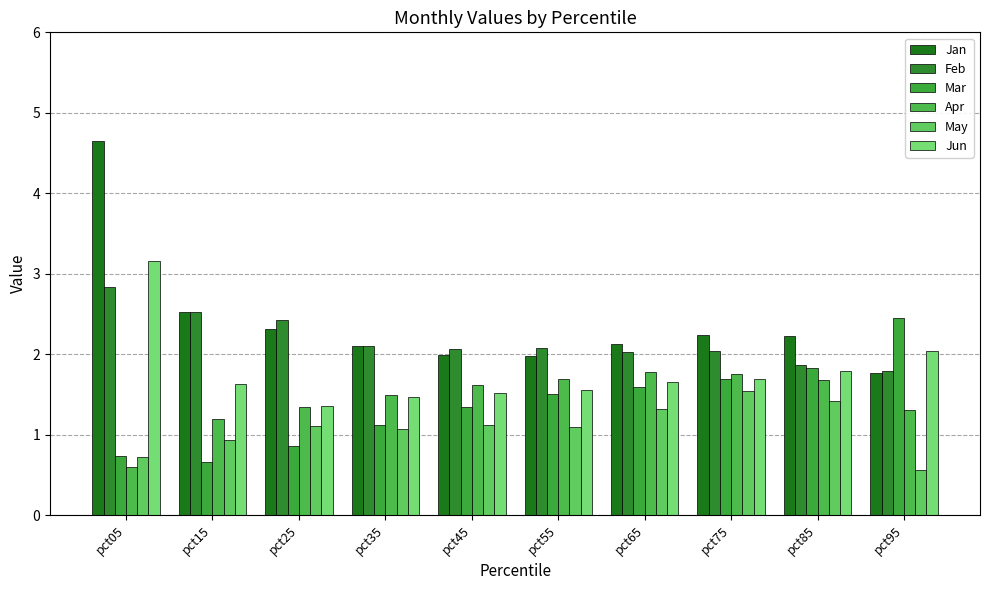

The value of Feb at pct25 is 2.4. True or false?

True